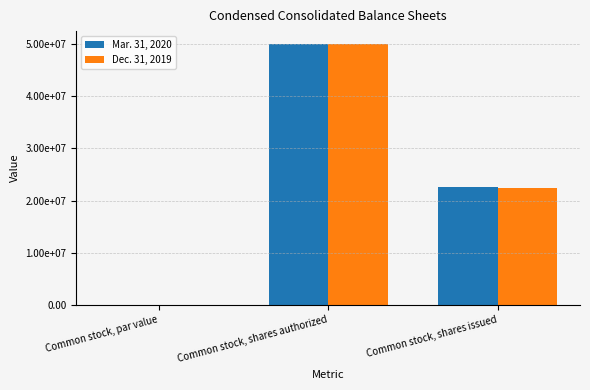

Does the chart contain stacked bars?

No